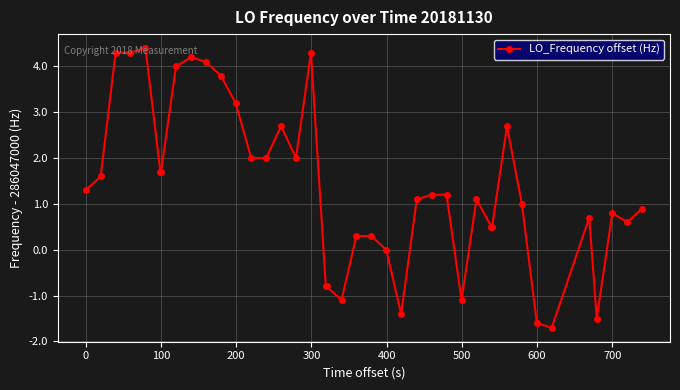

What is the minimum value shown in the chart?

-1.7